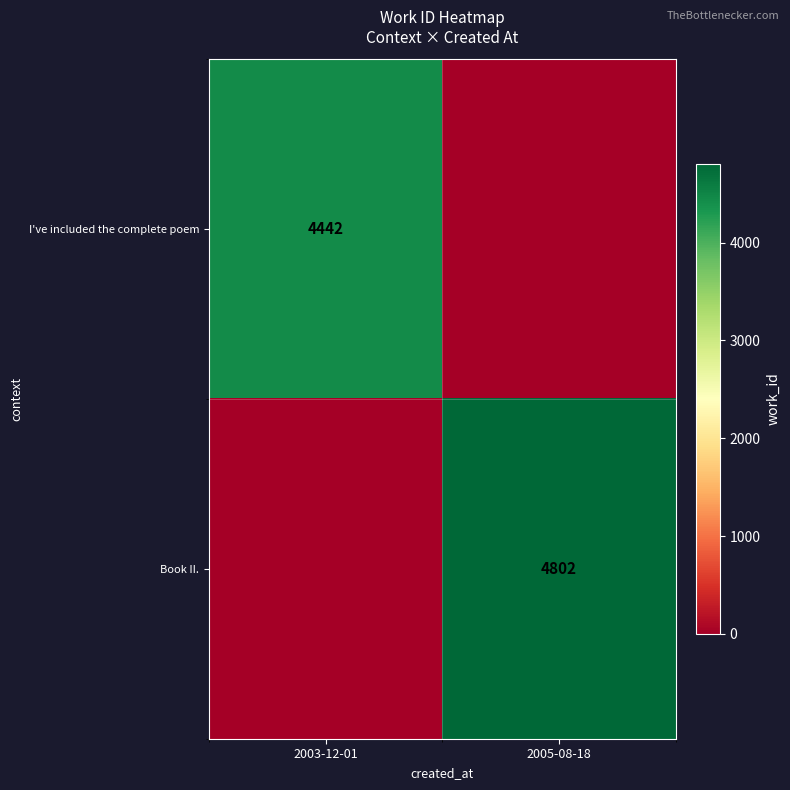

The value of Book II. at 2005-08-18 is 991. True or false?

False